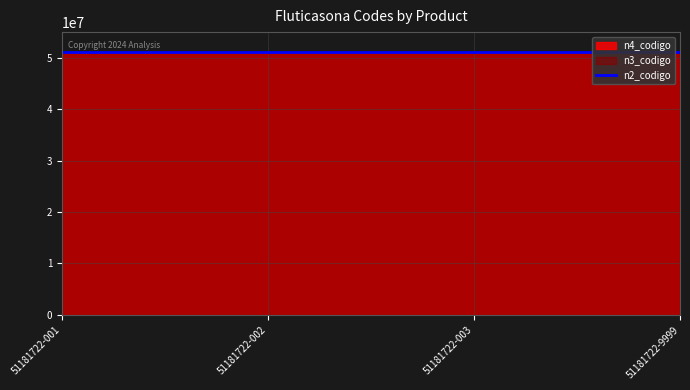

What is the value of the n3_codigo point at the 1st from the left?

51181700